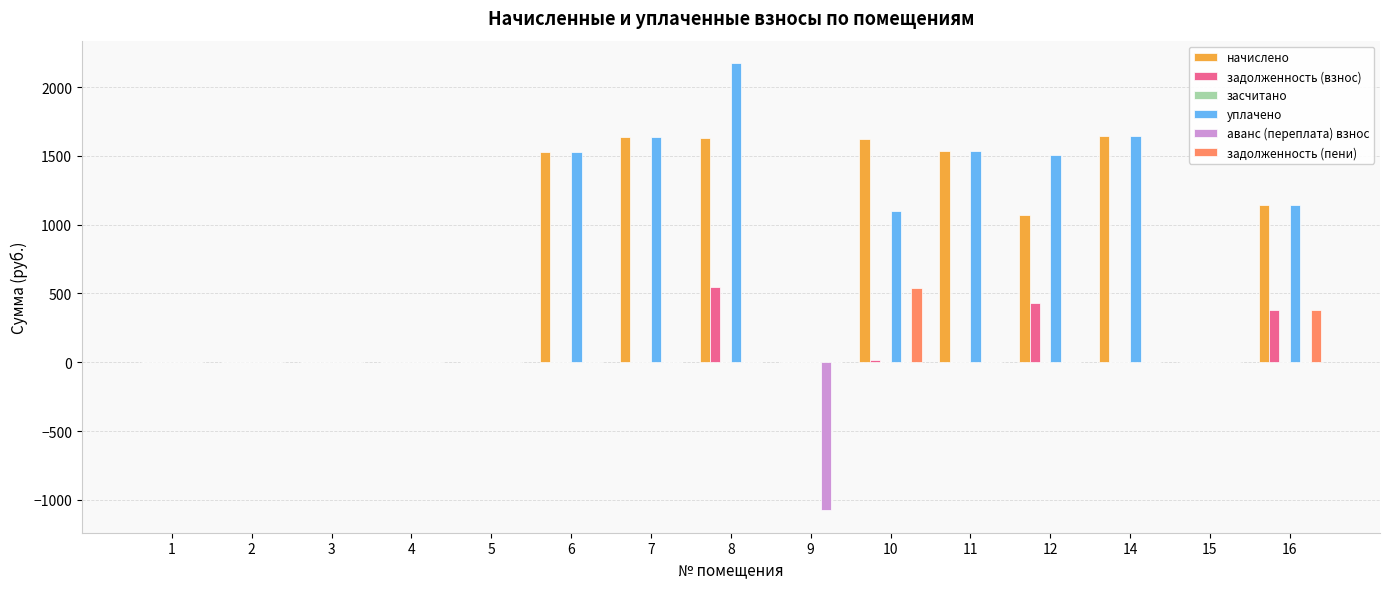

What is the highest value of the начислено series?

1646.0